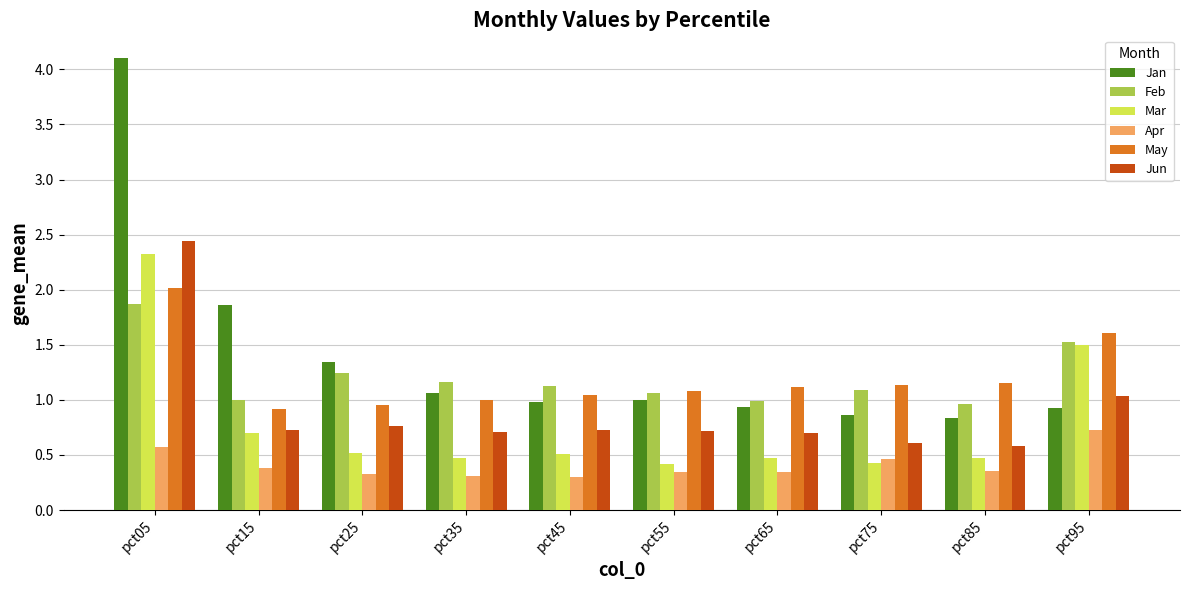

The Mar series shows 1.5 at pct95. True or false?

True